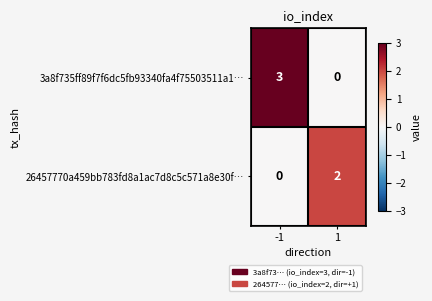

What is the total value across all series at -1?

3